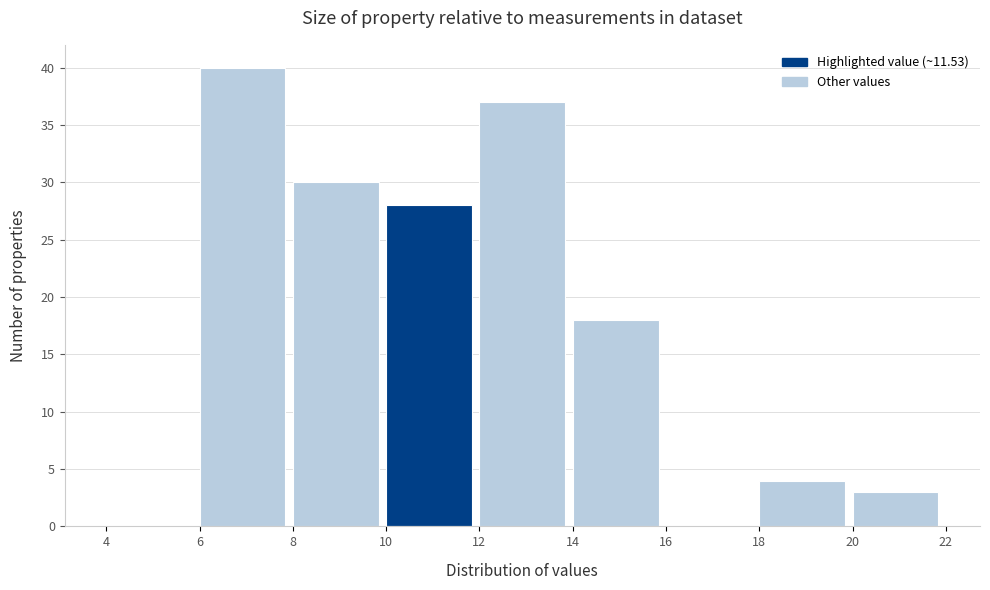

Reading left to right, transcribe this chart: for each bar, give the range it covers on the x-axis and its height. The values are not printed on the chart, so give them approximately, as read against the axis.

4 to 6: 0
6 to 8: 40
8 to 10: 30
10 to 12: 28
12 to 14: 37
14 to 16: 18
16 to 18: 0
18 to 20: 4
20 to 22: 3